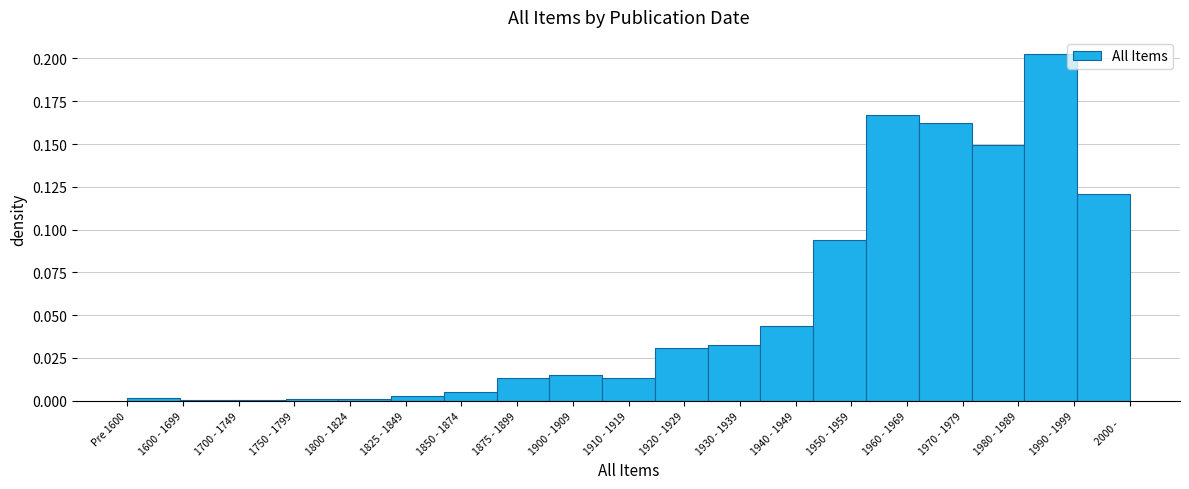

The value at 1960 - 1969 is 0.3. True or false?

False